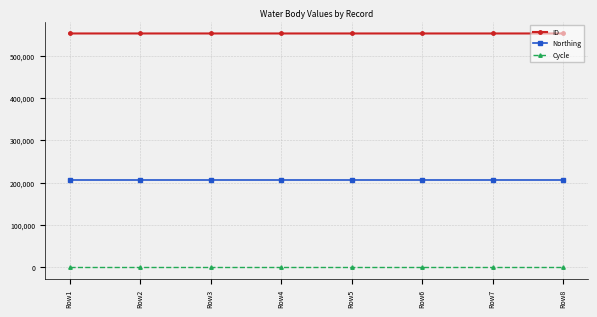

What is the maximum value for Cycle?

3